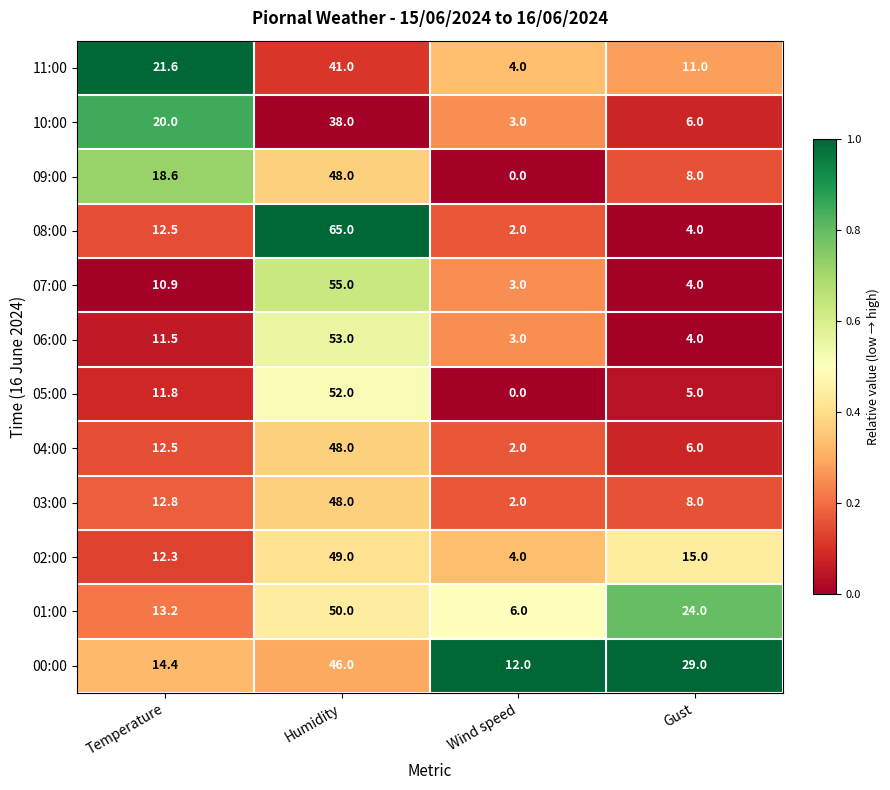

How many categories are shown in the chart?

4